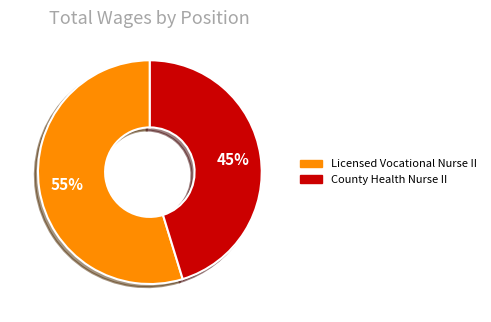

True or false: Licensed Vocational Nurse II accounts for 63% of the total.

False